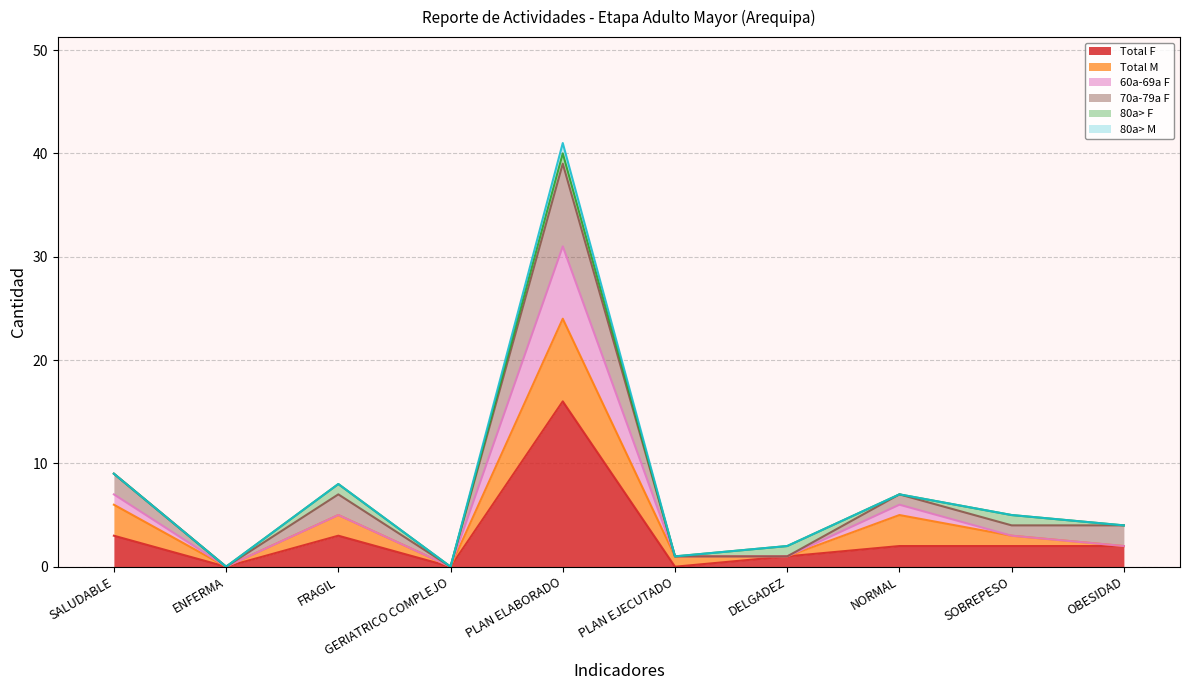

How many values in the Total F series exceed 2?

3